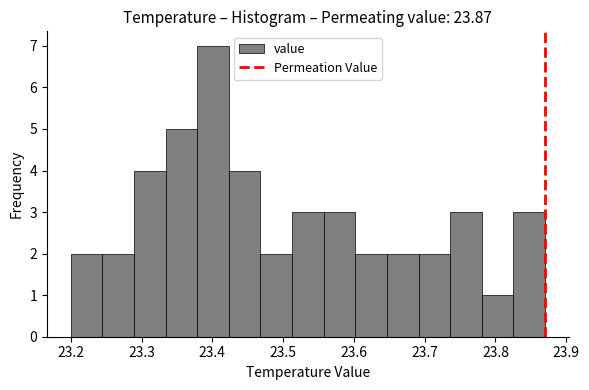

How tall is the bar that spans 23.51 to 23.56 on the x-axis? Neither the bar edges nor the heights are printed on the chart, so give them approximately, as read against the axes.

3